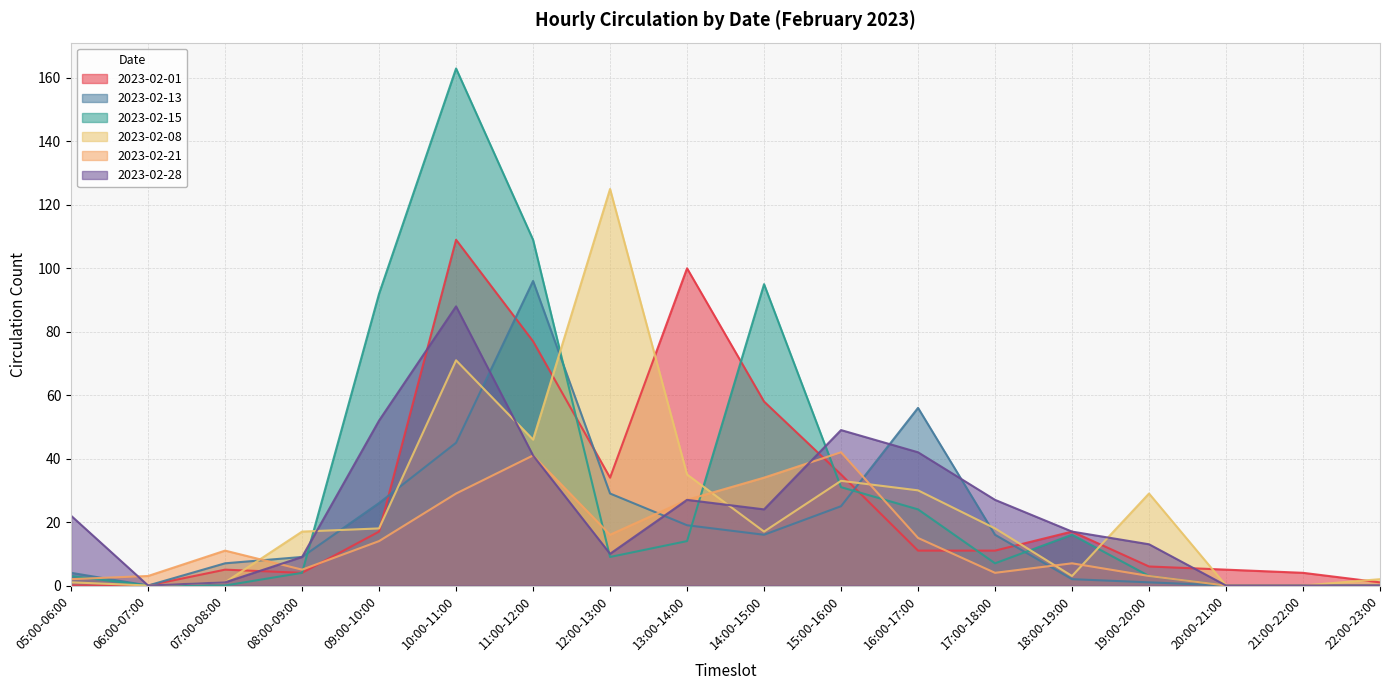

What is the label of the 17th point from the right?

06:00-07:00